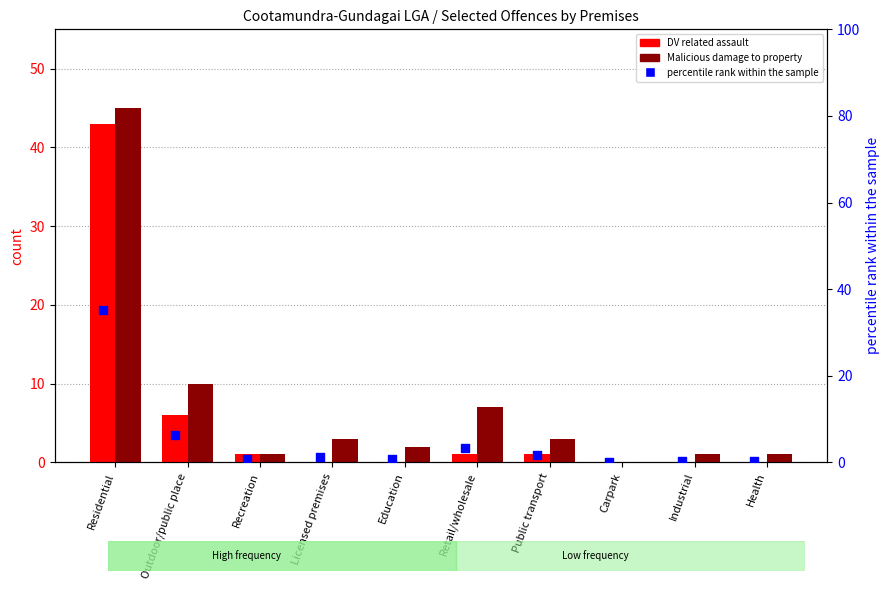

Which series reaches the minimum Y coordinate?

Domestic violence related assault